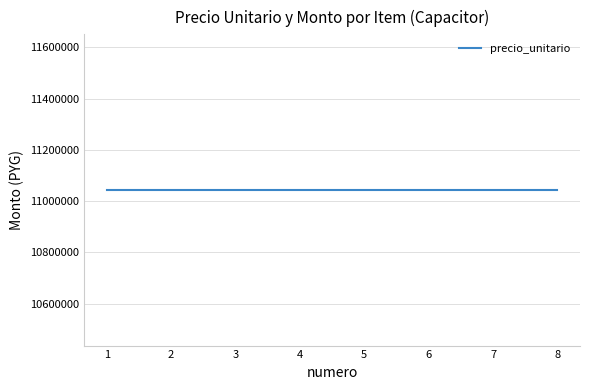

True or false: monto has a value of 11043900 at 2.

True